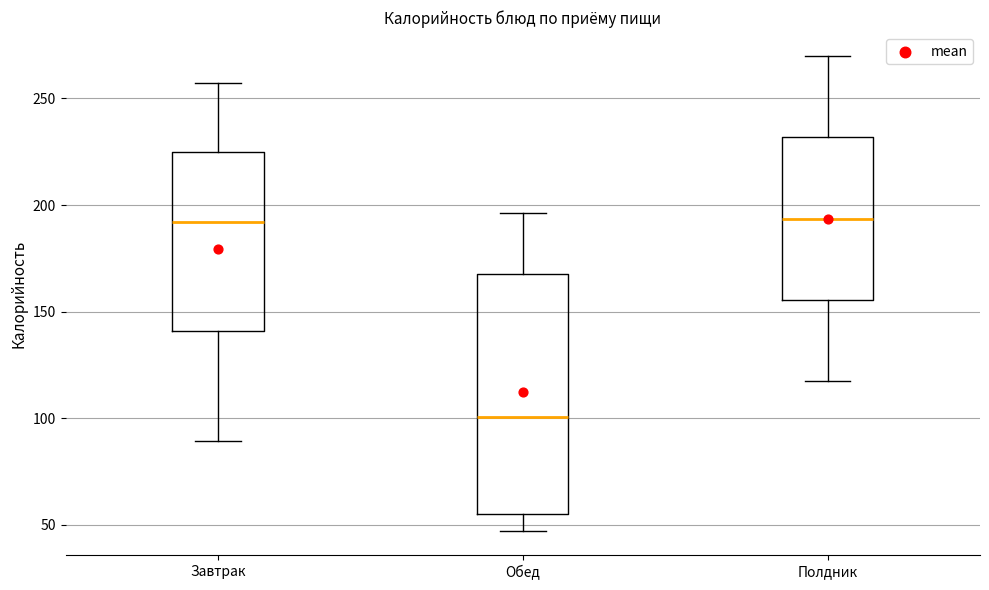

Reading left to right, transcribe this box plot: for each box, give where its median line is, the range the box spans, and where its two whiskers end, as read against the y-axis. The values are not printed on the chart, so give them approximately, as read against the axis.

Завтрак: median 190, box 140 to 225, whiskers 90 to 255
Обед: median 100, box 55 to 165, whiskers 45 to 195
Полдник: median 195, box 155 to 230, whiskers 115 to 270